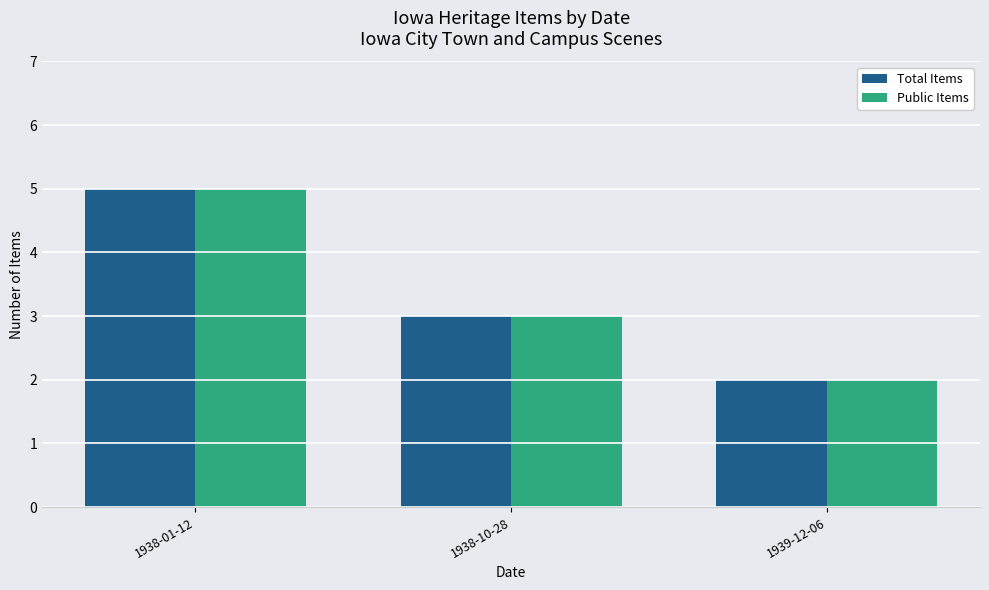

Is it true that Total Items equals 1 at 1939-12-06?

False